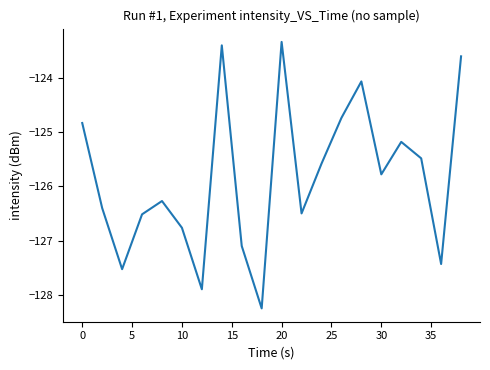

What is the difference between the maximum and minimum values?

4.9